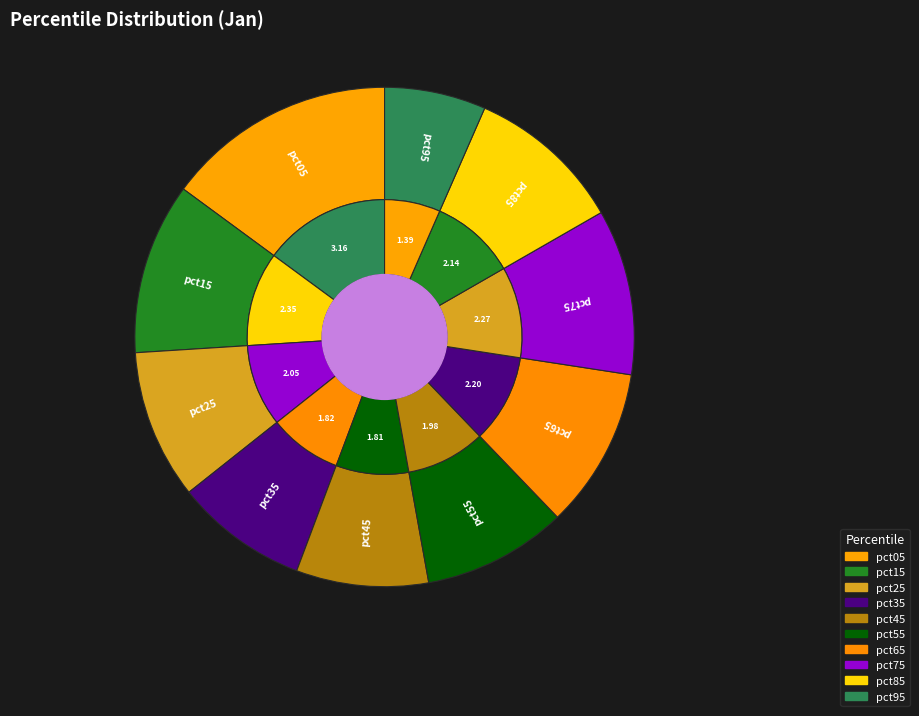

Which category has the biggest portion of the pie?

pct05